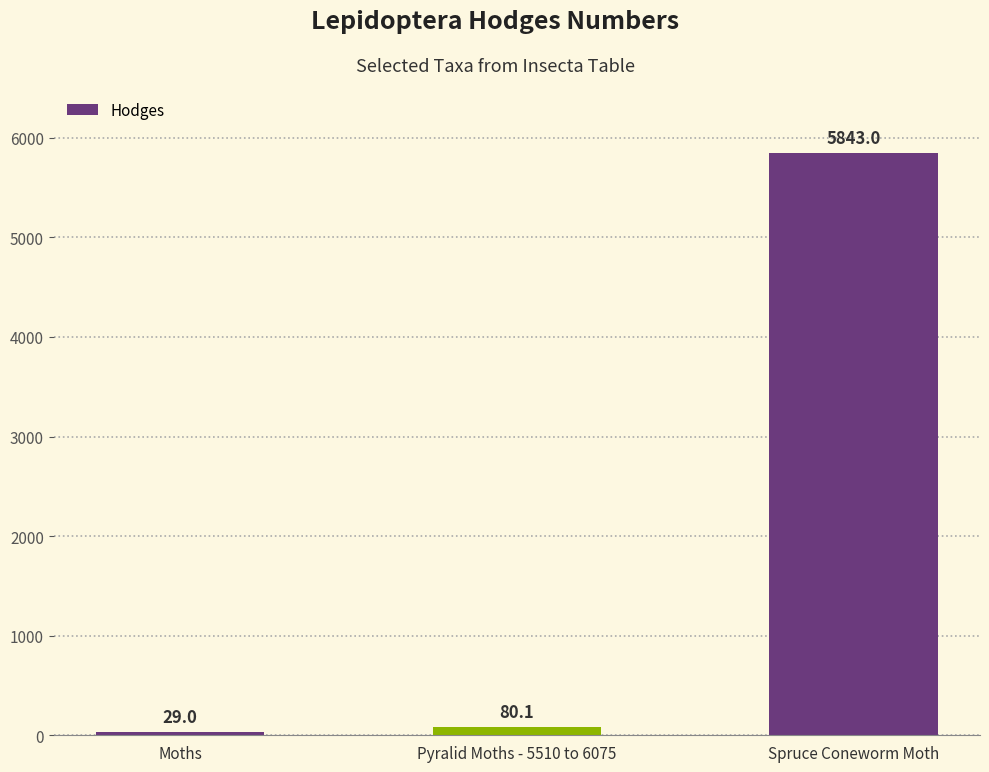

At which label is the value closest to 2936?

Pyralid Moths - 5510 to 6075